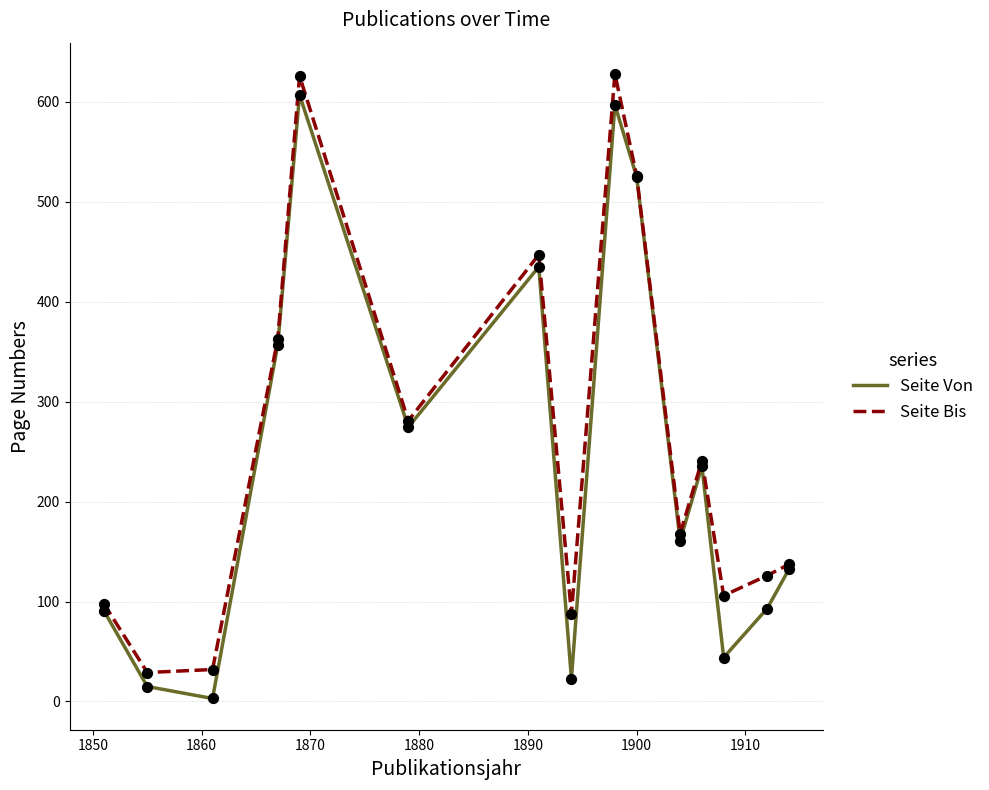

What is the greatest value displayed?

628.0